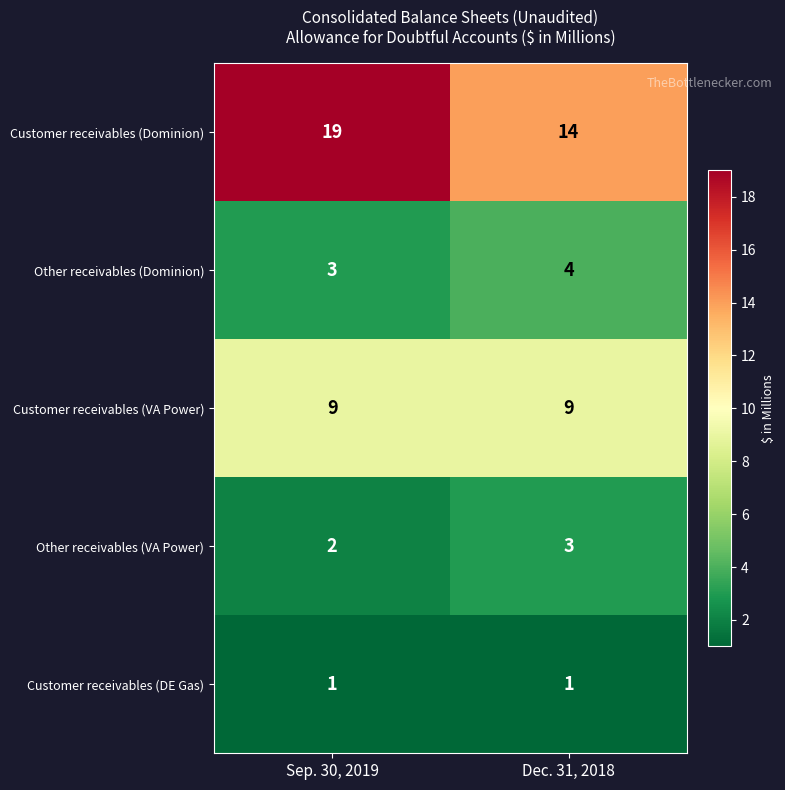

List the series in order of their peak value, highest first.

Customer receivables (Dominion), Customer receivables (VA Power), Other receivables (Dominion), Other receivables (VA Power), Customer receivables (DE Gas)